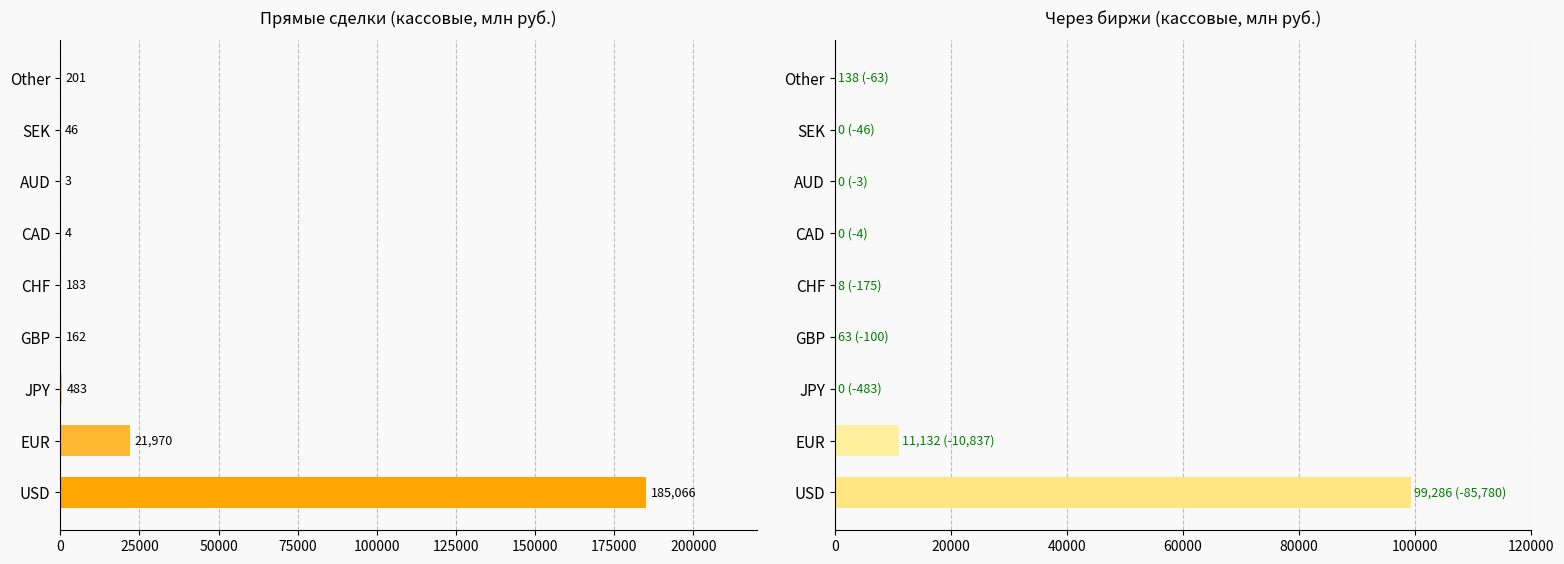

How many distinct data groups are displayed?

2